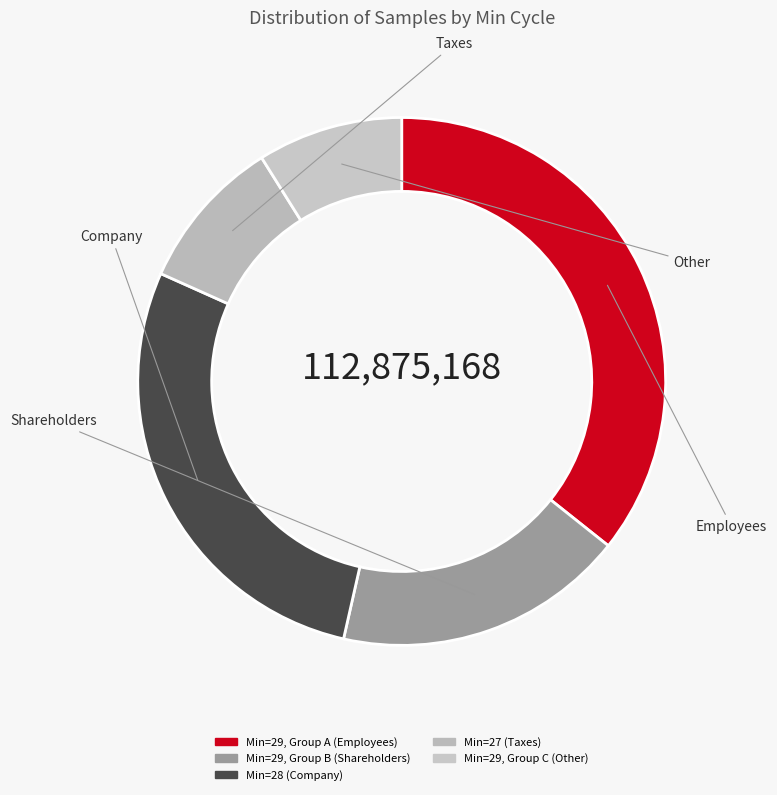

How many slices are in this pie chart?

5